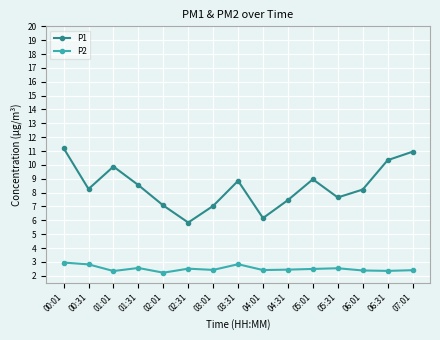

What is the minimum value for P2?

2.2